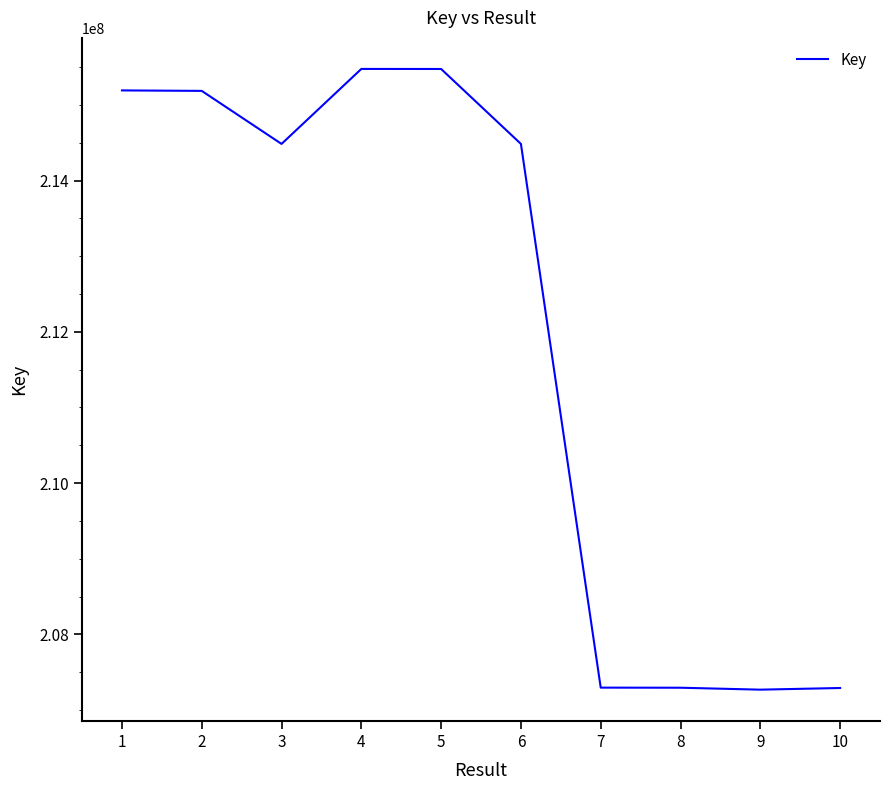

What is the change in value from 5 to 8?

-8179769